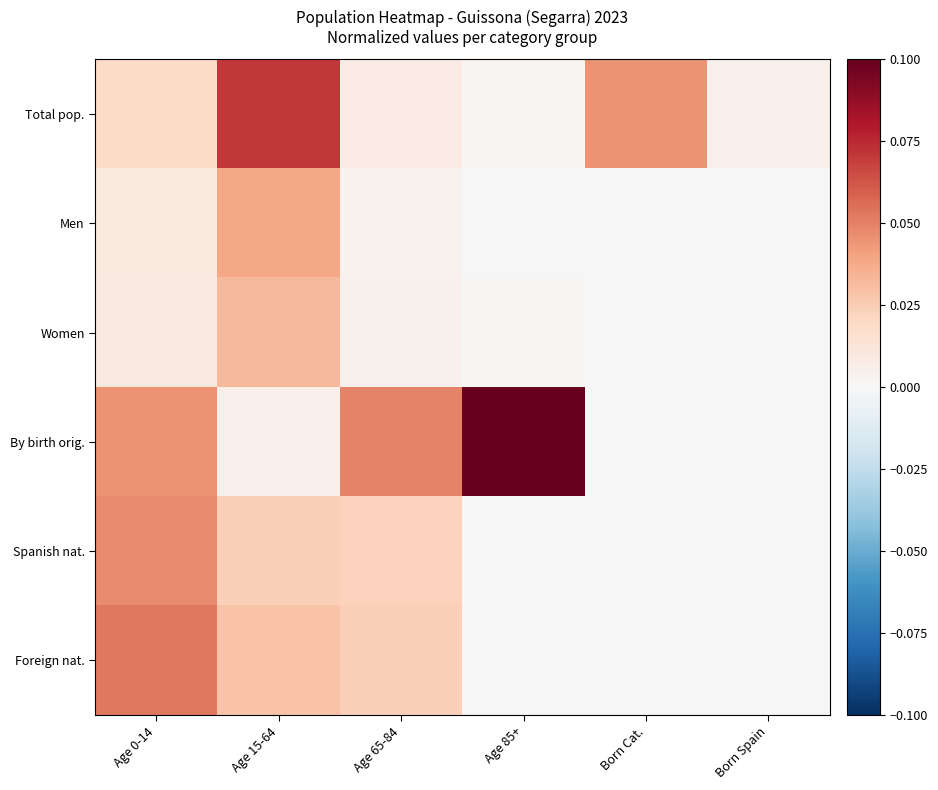

Which series has the largest total across all categories?

By birth orig.